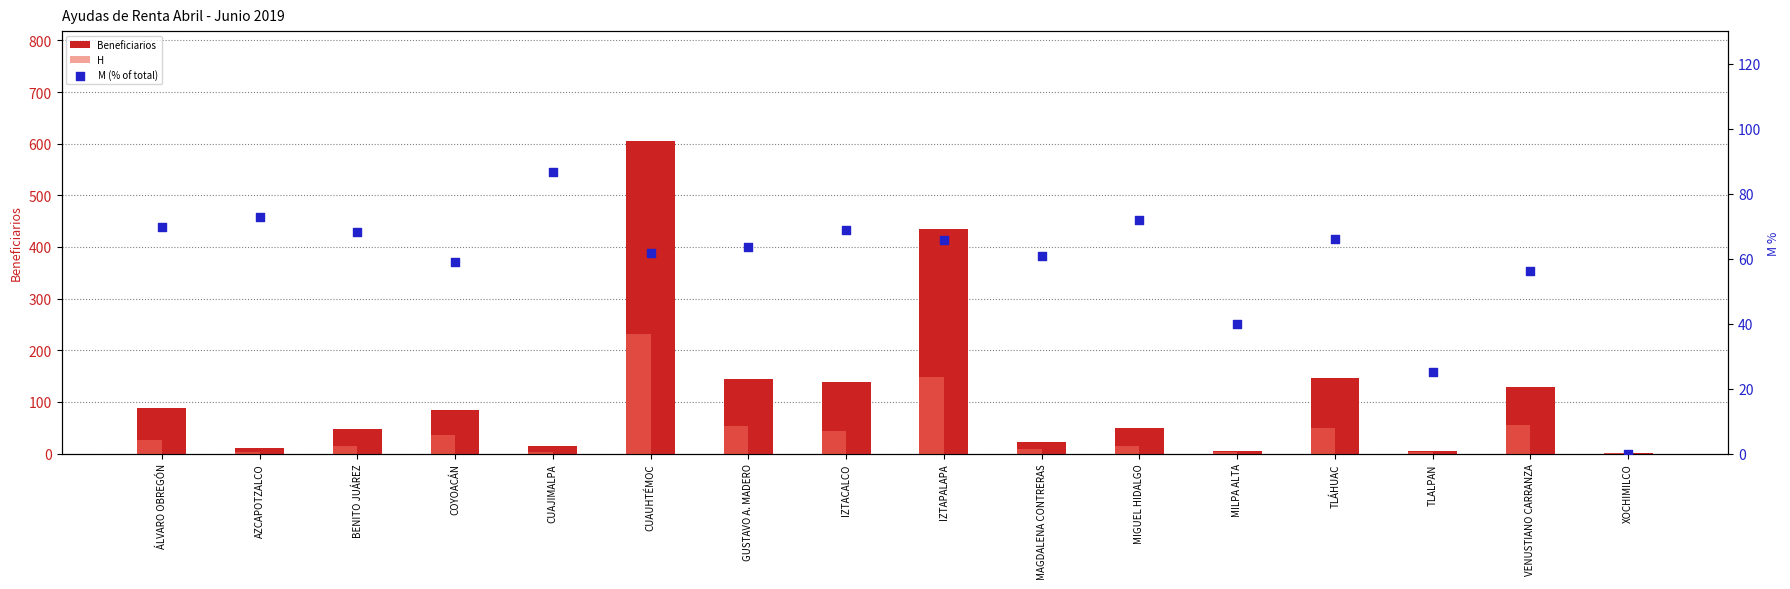

At which category is the sum across all series the highest?

CUAUHTÉMOC